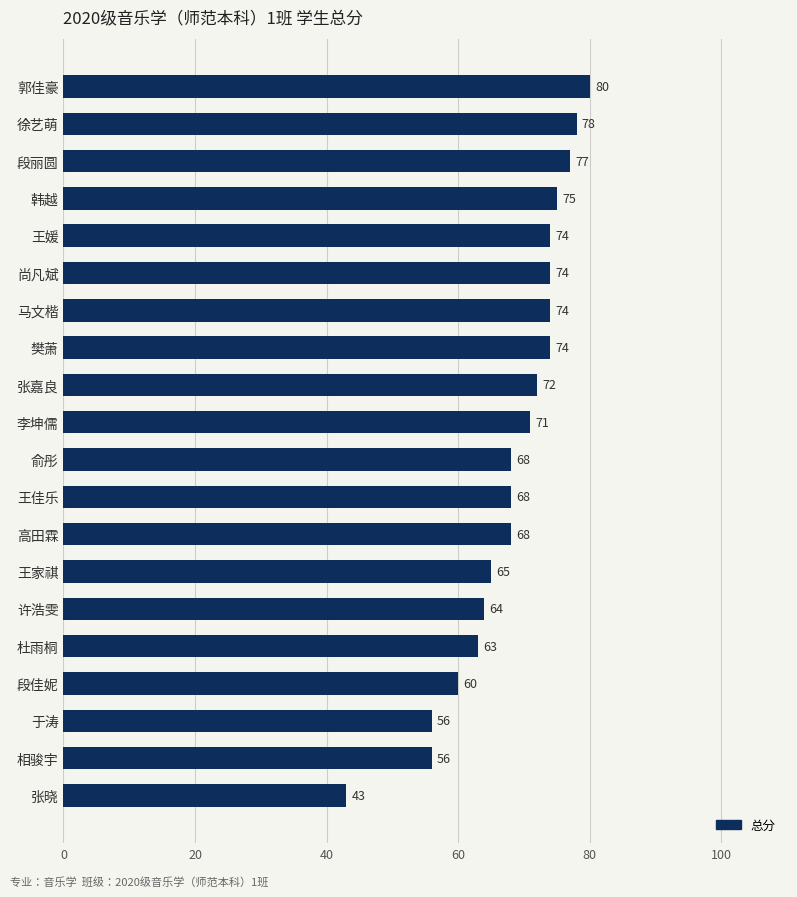

Is it true that the value at 高田霖 is 68?

True